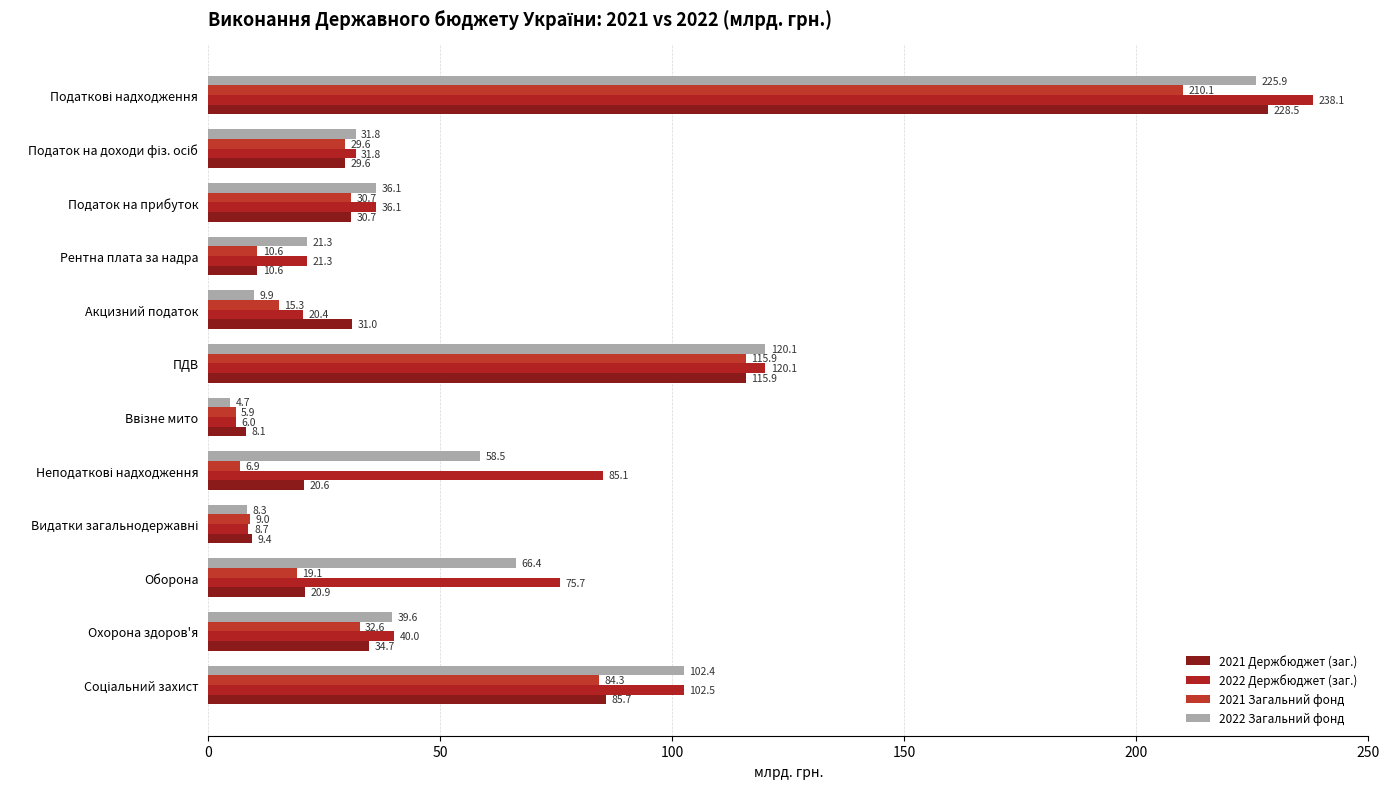

Rank the series by their maximum value, from highest to lowest.

2022 Держбюджет (заг.), 2021 Держбюджет (заг.), 2022 Загальний фонд, 2021 Загальний фонд